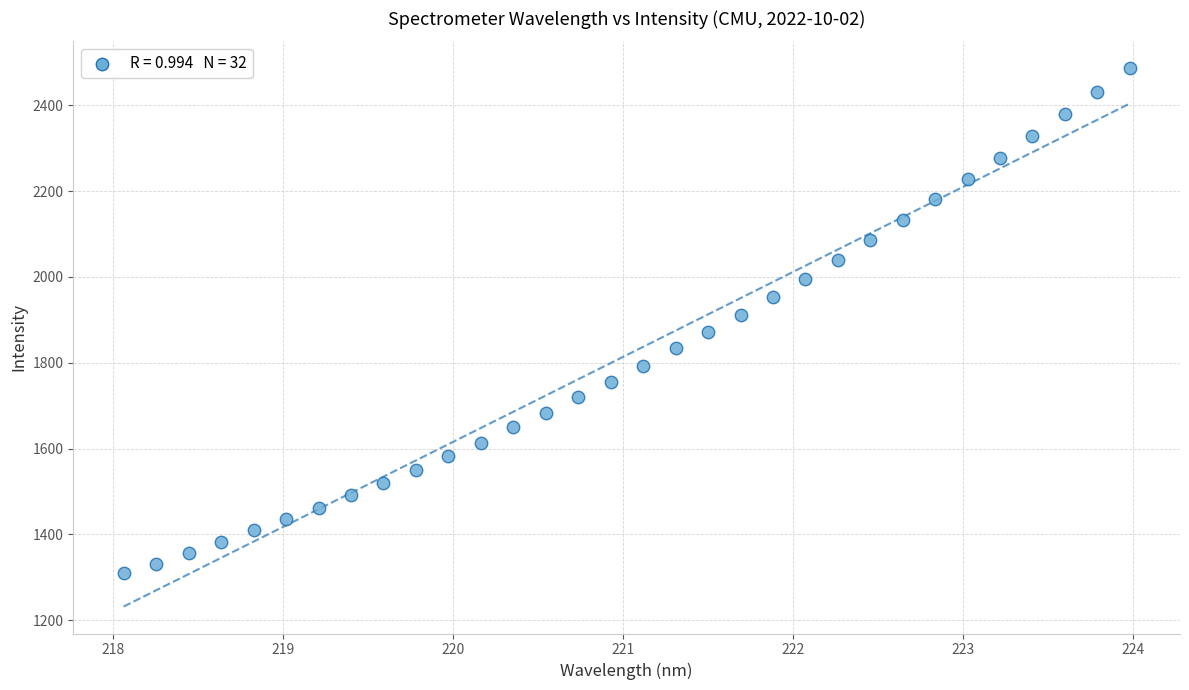

What is the range of X values (max minus min)?

5.9